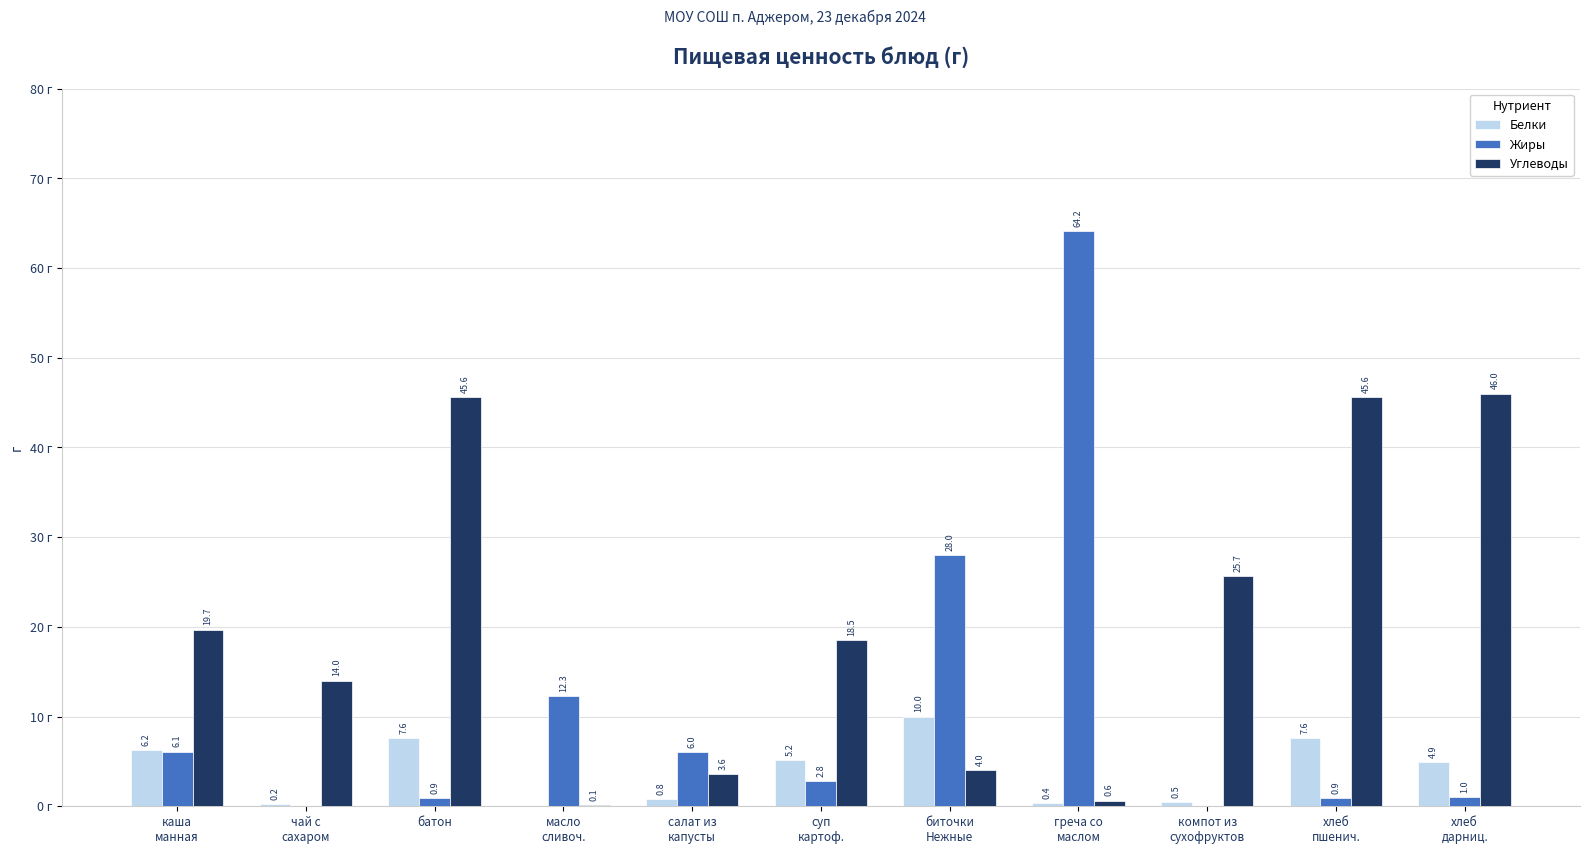

Which series changed the most between каша
манная and масло
сливоч.?

Углеводы